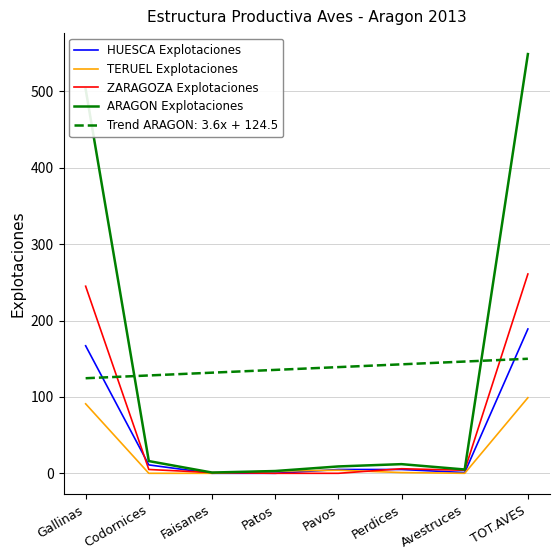

Which series has the widest spread of values?

ARAGON Explotaciones